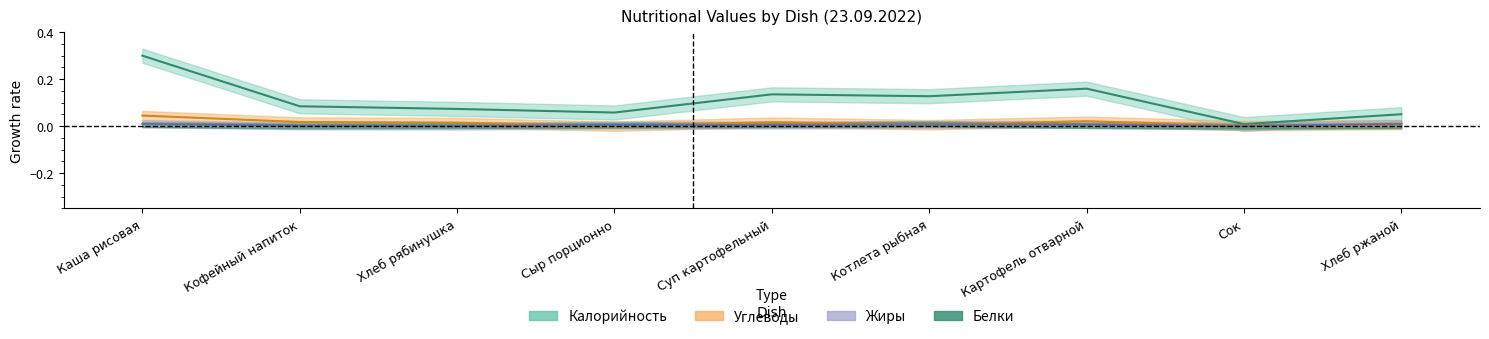

True or false: Калорийность and Жиры cross at least once.

False